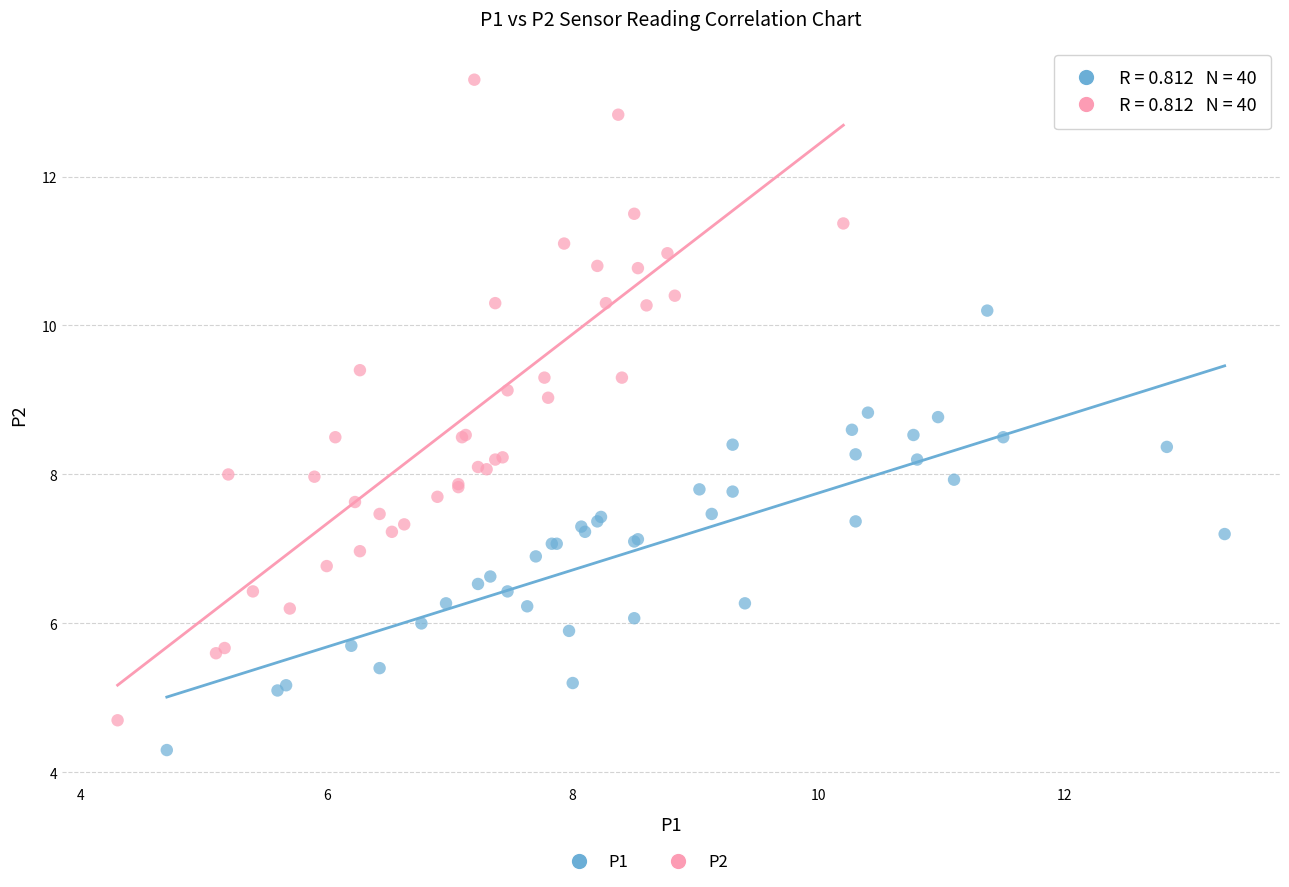

Which series reaches the maximum Y coordinate?

P2